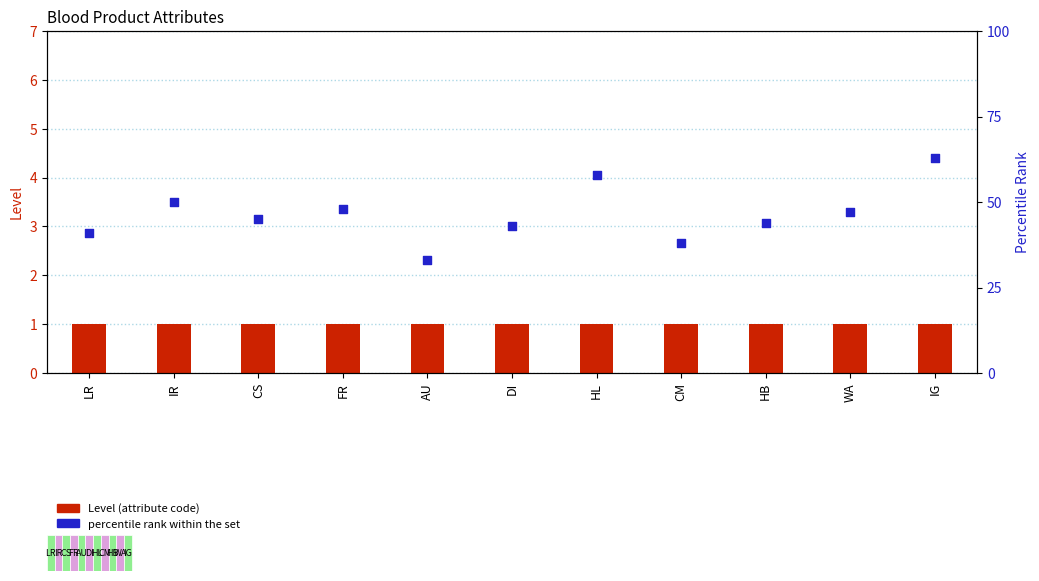

Which series contains the highest Y value?

percentile rank within the set